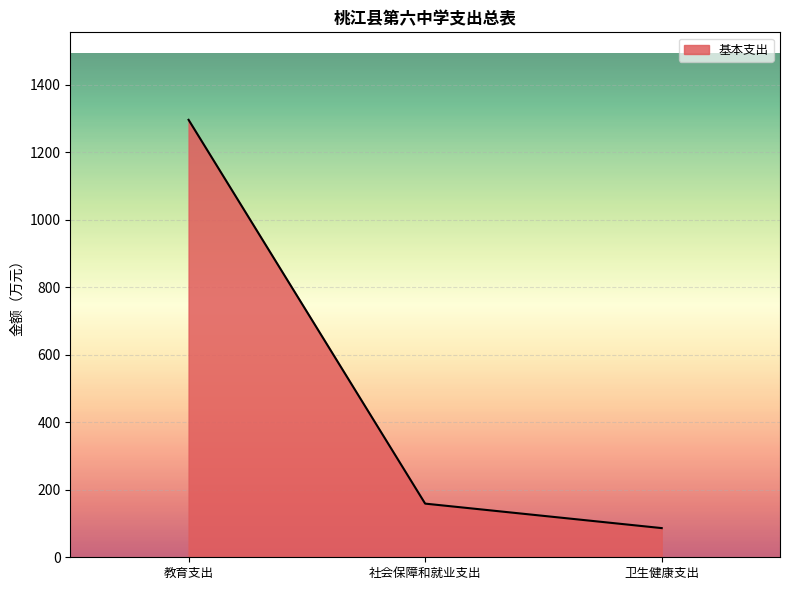

How many values exceed 158?

2